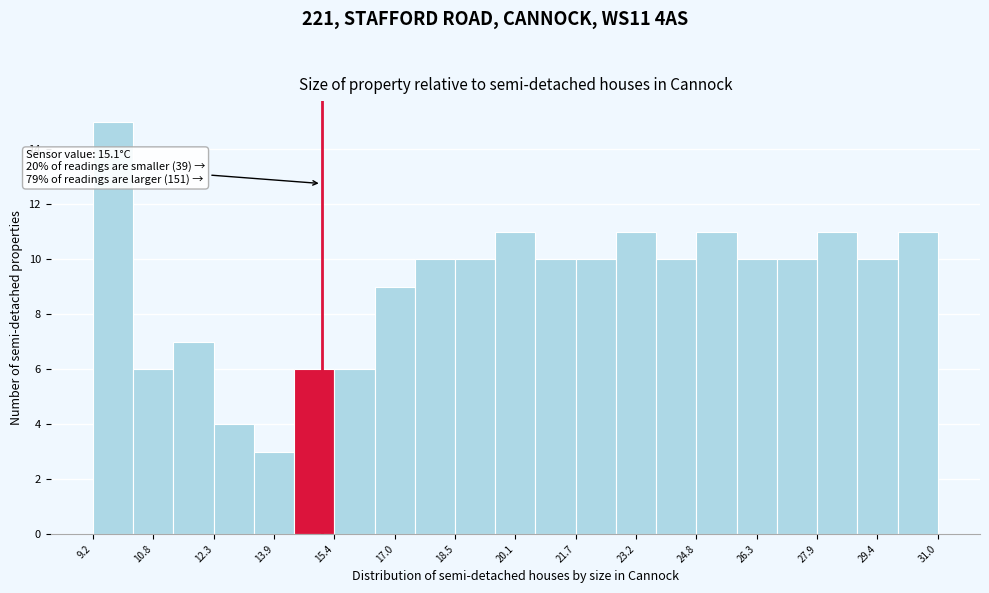

Over which range of the x-axis is the bar tallest?

9.2 to 10.2